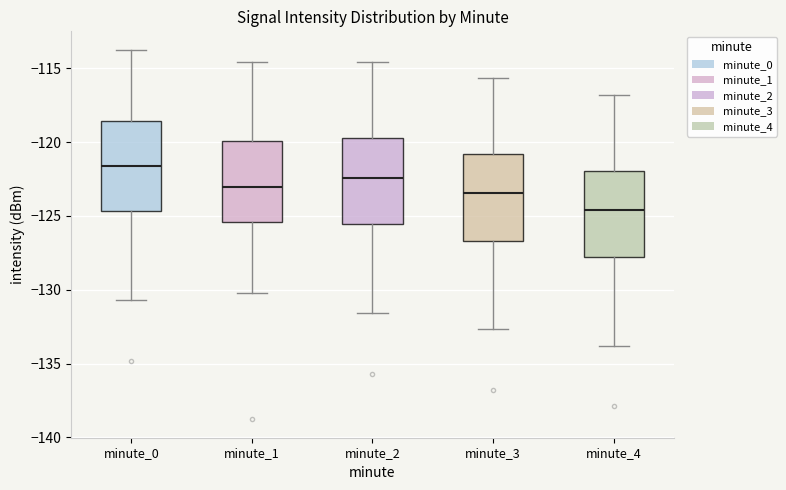

Where does the upper whisker of the box for minute_3 end on the y-axis? The values are not printed on the chart, so give them approximately, as read against the axis.

-115.5